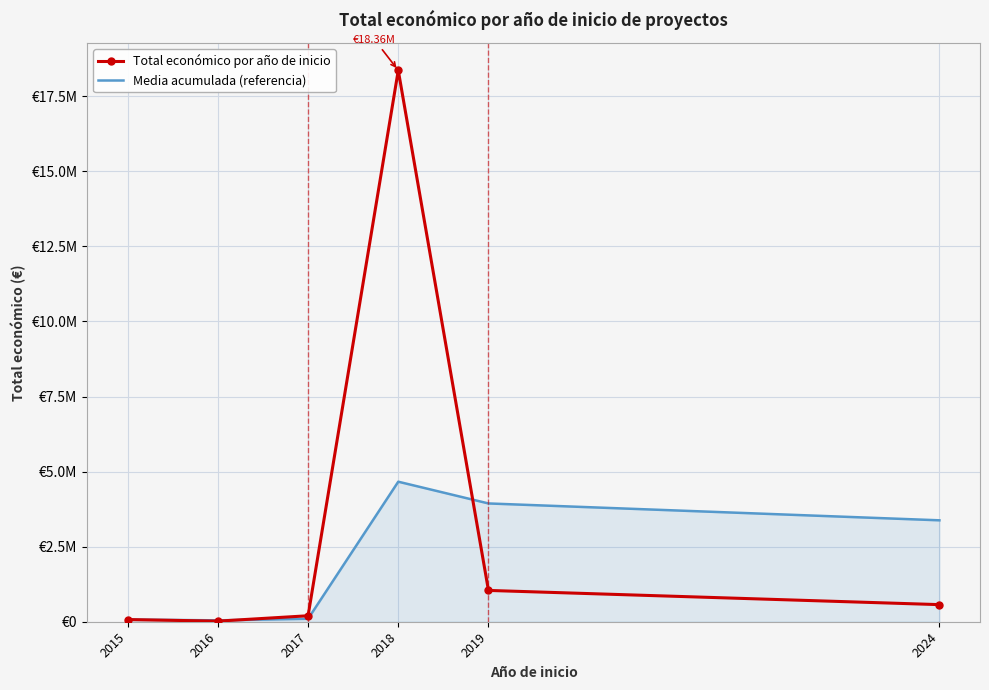

At which label does Media acumulada (referencia) reach its peak?

2018